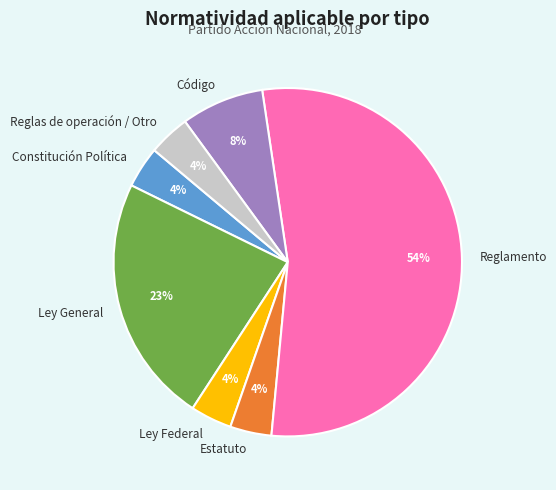

How many slices are in this pie chart?

7